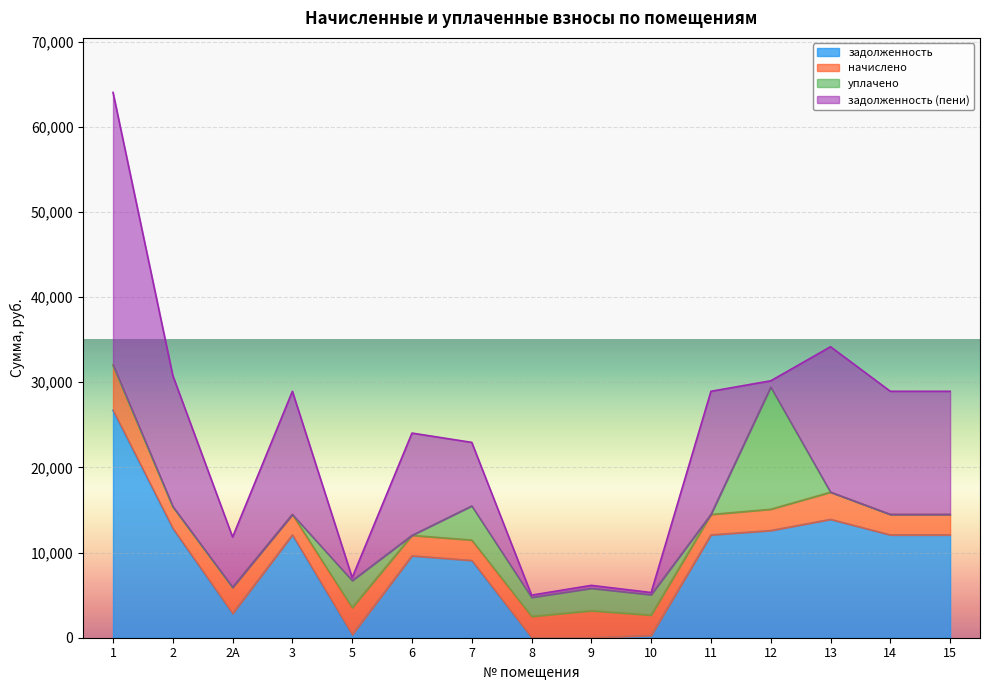

Reading left to right, transcribe all the data shown in this chart.

задолженность: 1=26707.2	2=12840.0	2А=2824.8	3=12069.6	5=337.5	6=9615.6	7=9069.6	8=0.0	9=0.0	10=254.2	11=12069.6	12=12583.2	13=13895.0	14=12069.6	15=12069.6
начислено: 1=5307.1	2=2551.5	2А=3085.5	3=2398.4	5=3189.4	6=2398.4	7=2398.4	8=2500.5	9=3163.9	10=2398.4	11=2398.4	12=2500.5	13=3189.4	14=2398.4	15=2398.4
уплачено: 1=0.0	2=0.0	2А=0.0	3=0.0	5=3172.5	6=0.0	7=4000.0	8=2223.0	9=2631.3	10=2386.0	11=0.0	12=14337.4	13=0.0	14=0.0	15=0.0
задолженность (пени): 1=32014.3	2=15391.5	2А=5910.3	3=14468.0	5=354.4	6=12014.0	7=7468.0	8=277.4	9=351.5	10=266.6	11=14468.0	12=746.3	13=17084.4	14=14468.0	15=14468.0